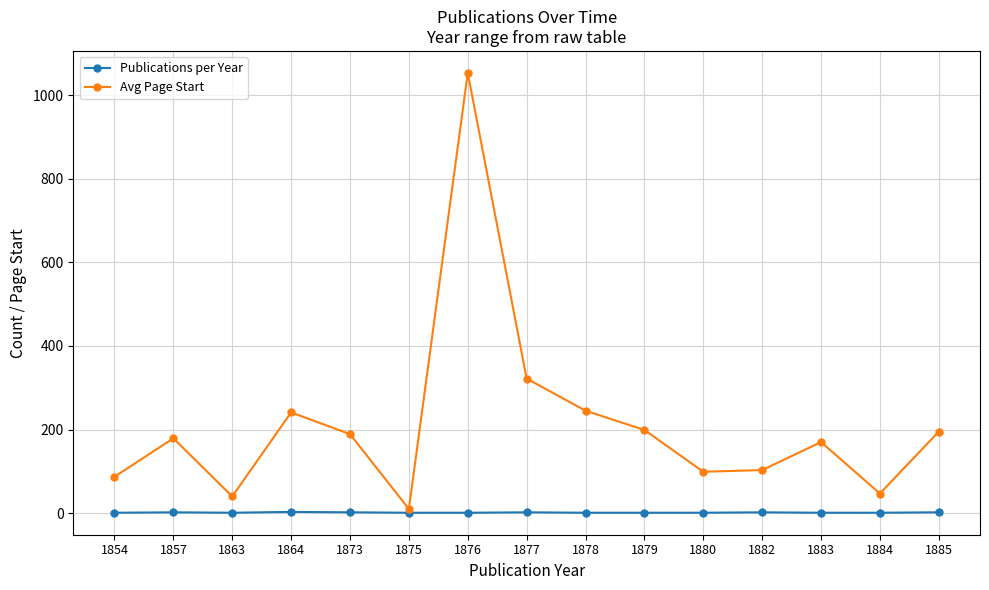

Does the chart display data point markers on the line(s)?

Yes